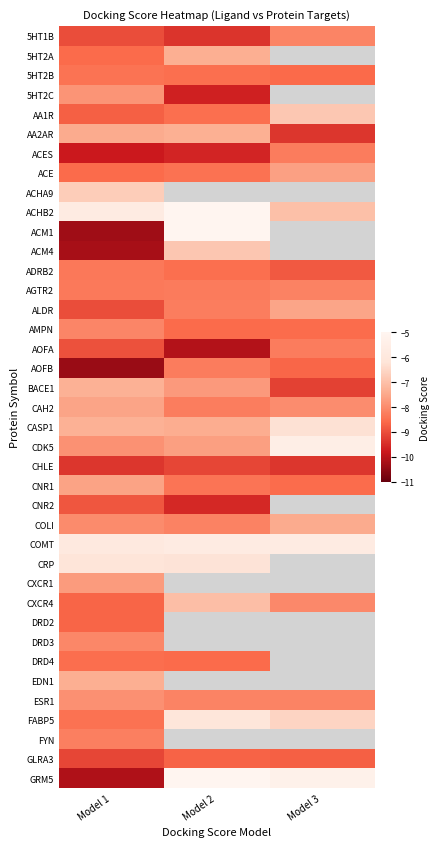

How many data points does each series have?

3